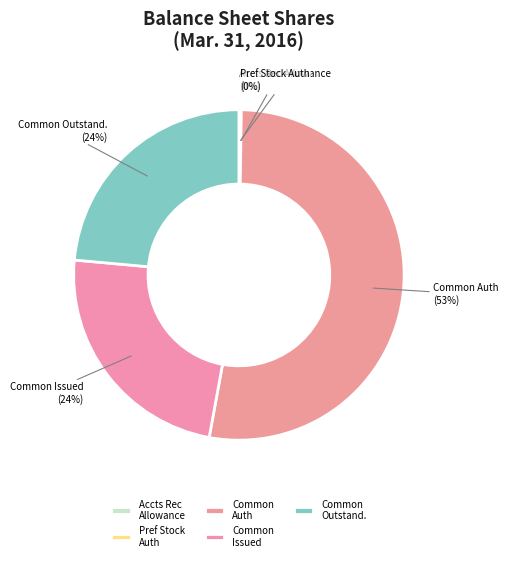

To the nearest percent, what is the difference between the Common Issued and Common Auth slice percentages?

29%